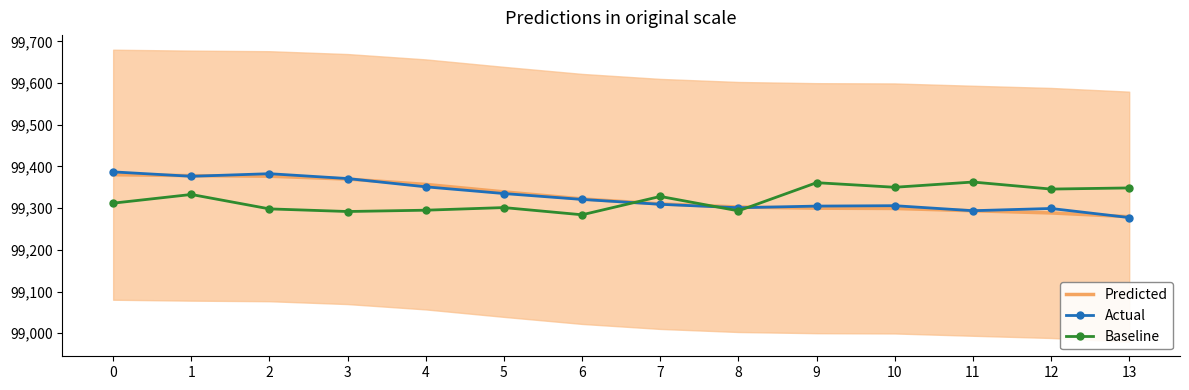

How many lines are shown in the chart?

3